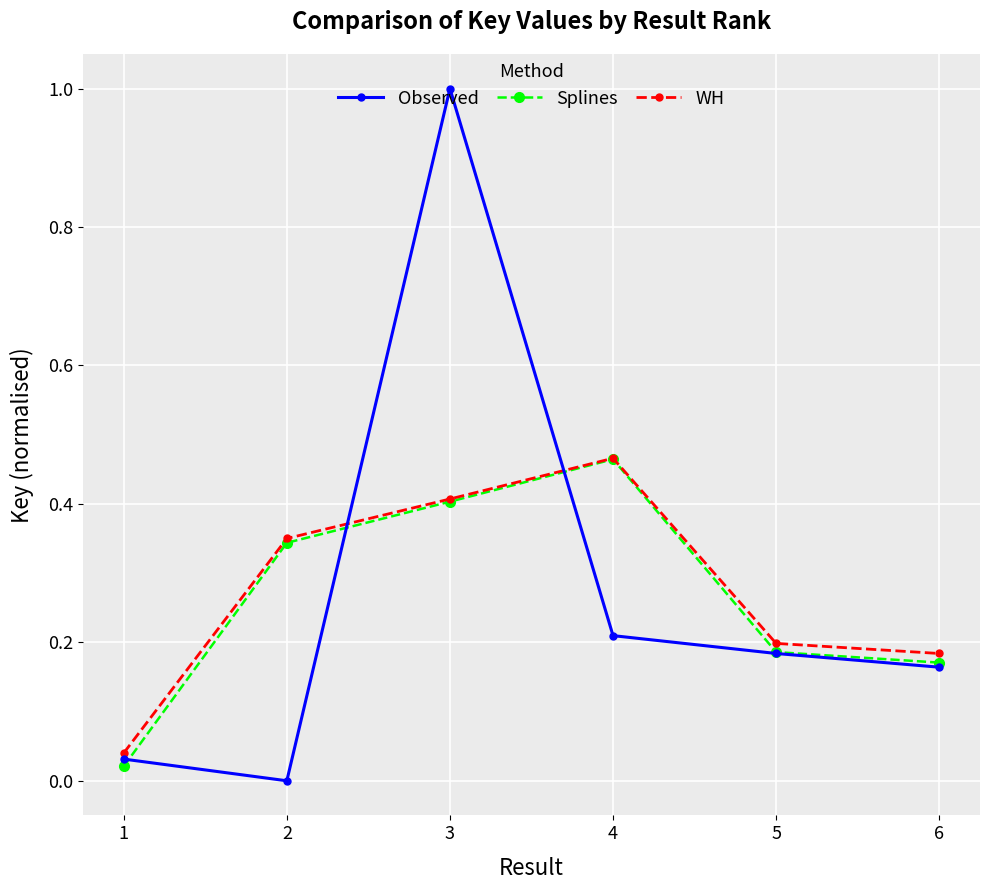

Which series ends up on top after the final intersection of Observed and WH?

WH